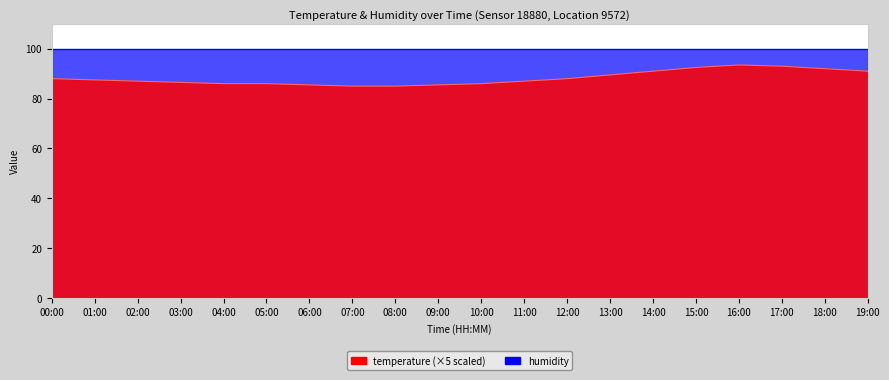

What value does the data have at 12:00?

88.0